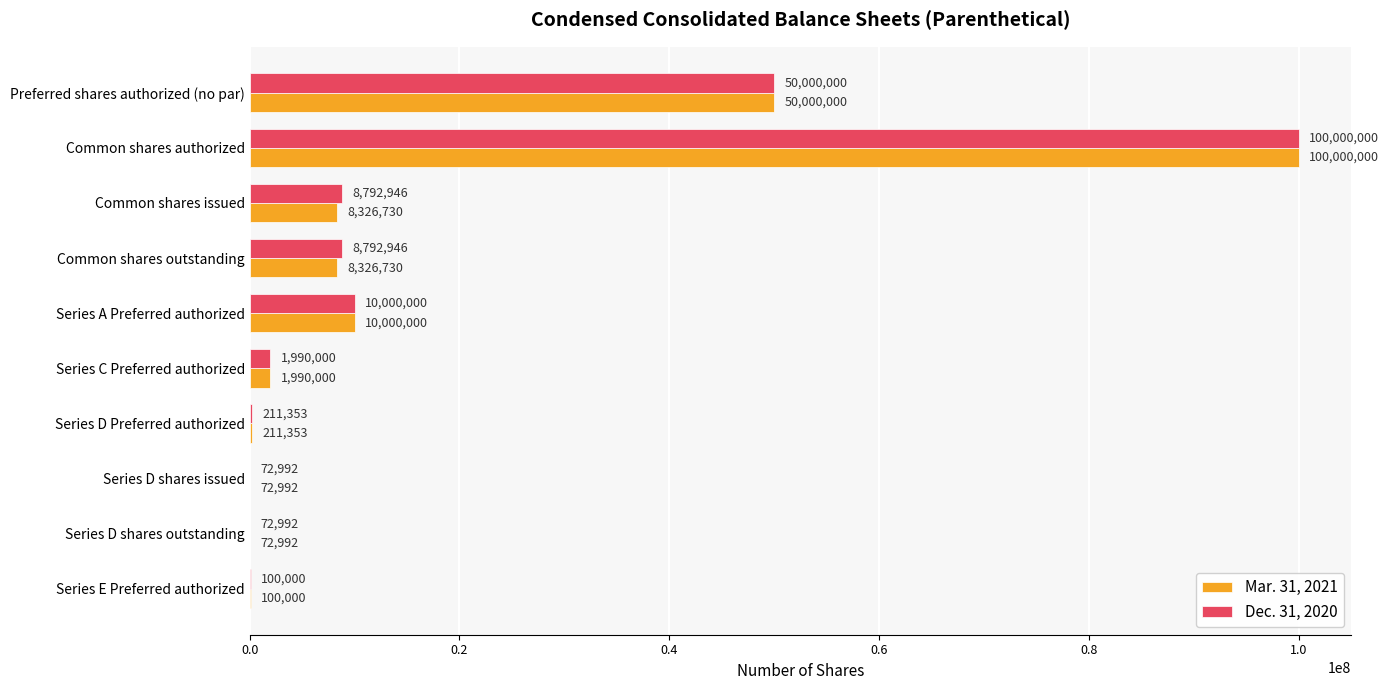

What is the sum of the Mar. 31, 2021 values at Series D Preferred authorized and Common shares outstanding?

8538083